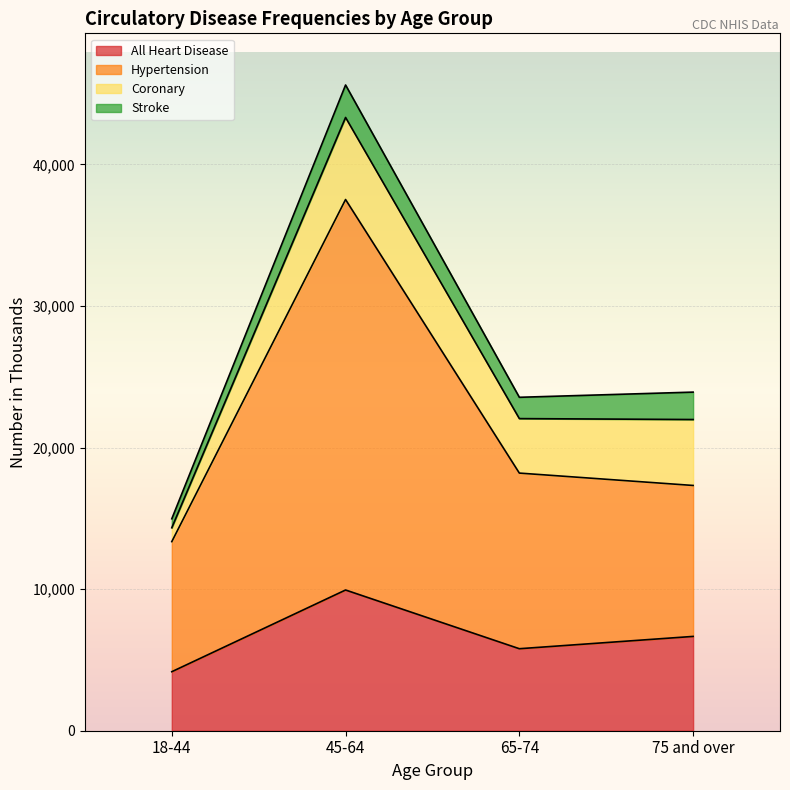

Which series changed the most between 18-44 and 45-64?

Hypertension